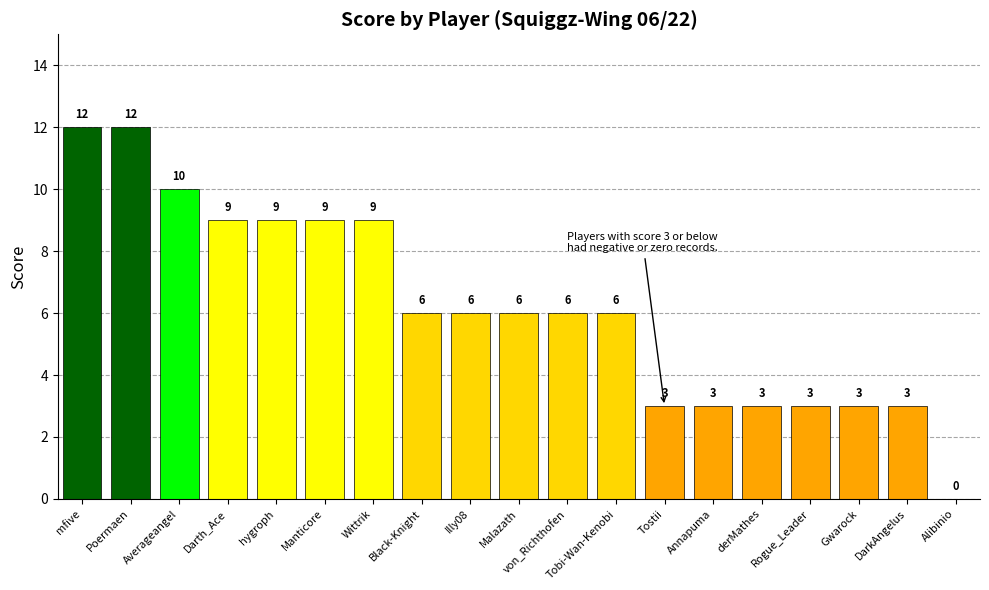

Is it true that the value at Tobi-Wan-Kenobi is 9?

False